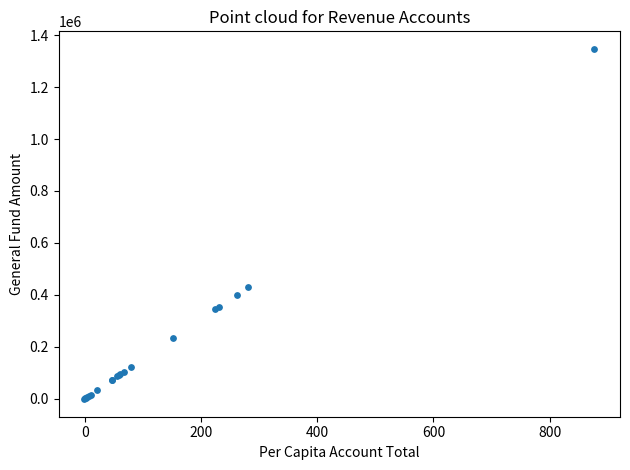

What Y value in the scatter plot is closest to 672563?

430730